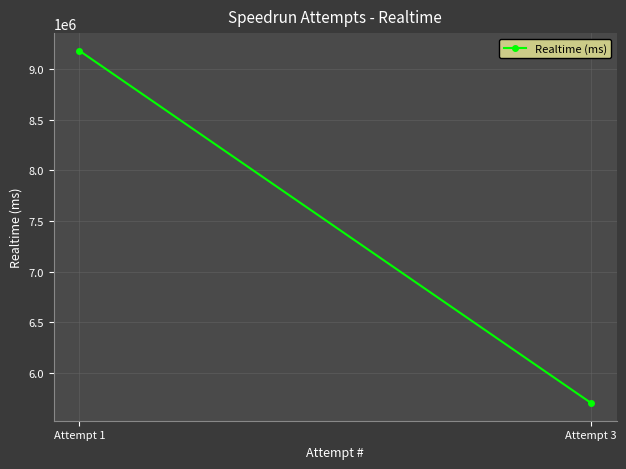

What is the average value?

7442810